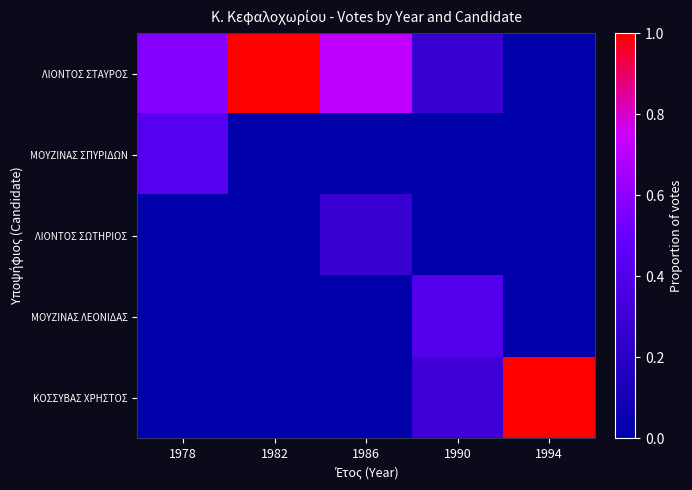

Reading left to right, extract all data points from this chart.

ΛΙΟΝΤΟΣ ΣΤΑΥΡΟΣ: 1978=0.6	1982=1.0	1986=0.7	1990=0.3	1994=0.0
ΜΟΥΖΙΝΑΣ ΣΠΥΡΙΔΩΝ: 1978=0.4	1982=0.0	1986=0.0	1990=0.0	1994=0.0
ΛΙΟΝΤΟΣ ΣΩΤΗΡΙΟΣ: 1978=0.0	1982=0.0	1986=0.3	1990=0.0	1994=0.0
ΜΟΥΖΙΝΑΣ ΛΕΟΝΙΔΑΣ: 1978=0.0	1982=0.0	1986=0.0	1990=0.4	1994=0.0
ΚΟΣΣΥΒΑΣ ΧΡΗΣΤΟΣ: 1978=0.0	1982=0.0	1986=0.0	1990=0.3	1994=1.0